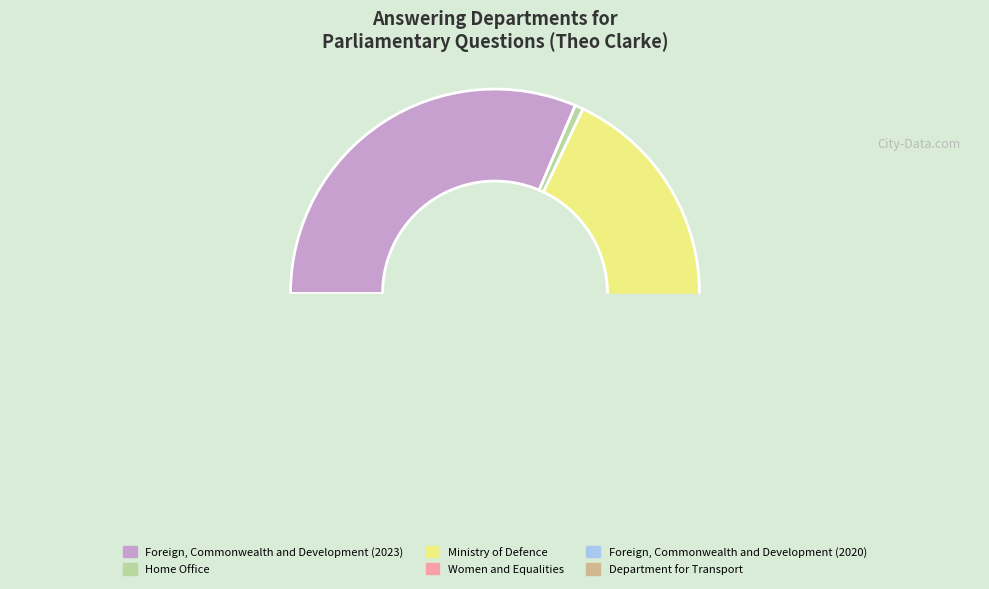

Which category has the biggest portion of the pie?

Foreign, Commonwealth
and Development (2023)